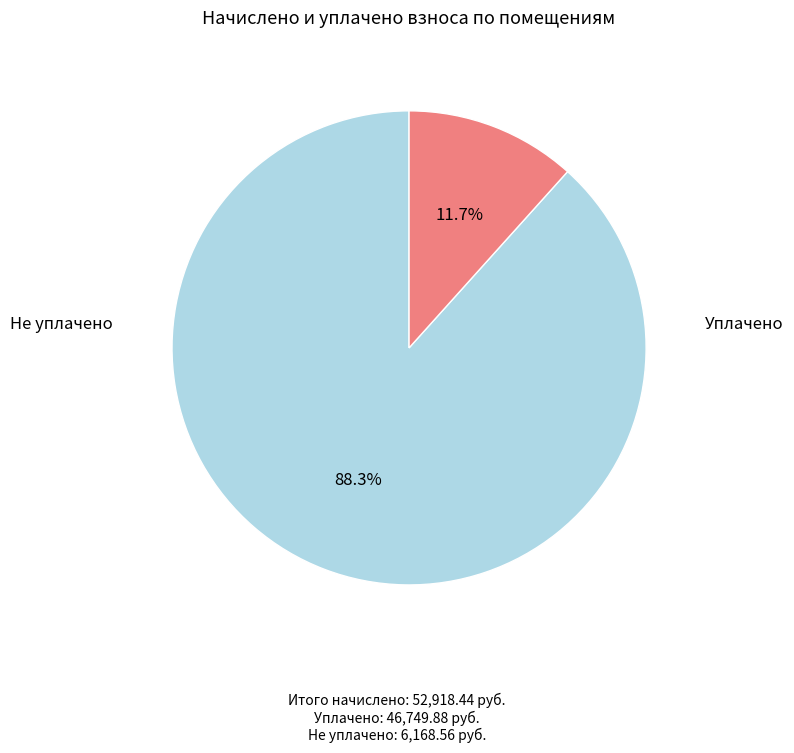

Does any single category account for the majority?

Yes